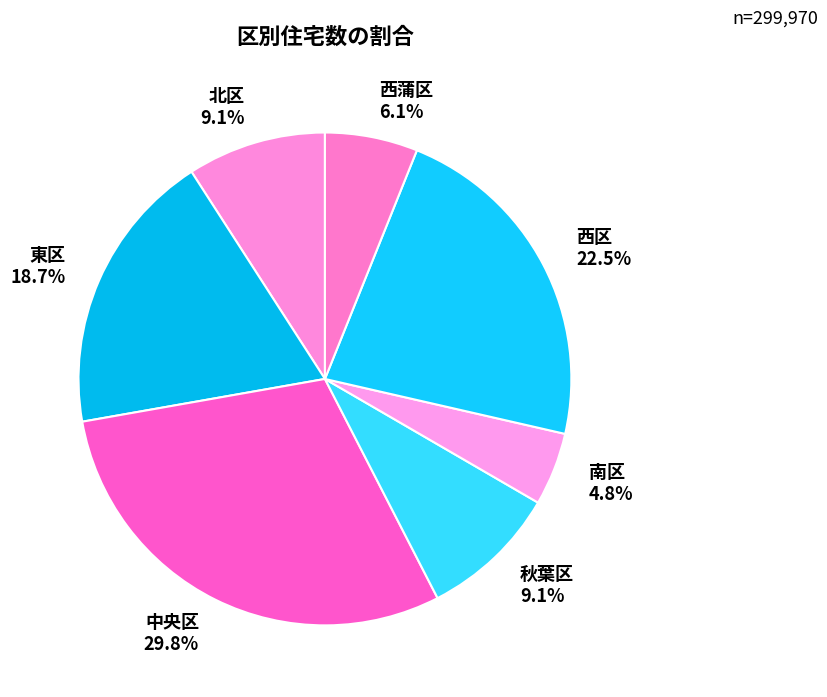

Is 北区 the majority of the pie?

No